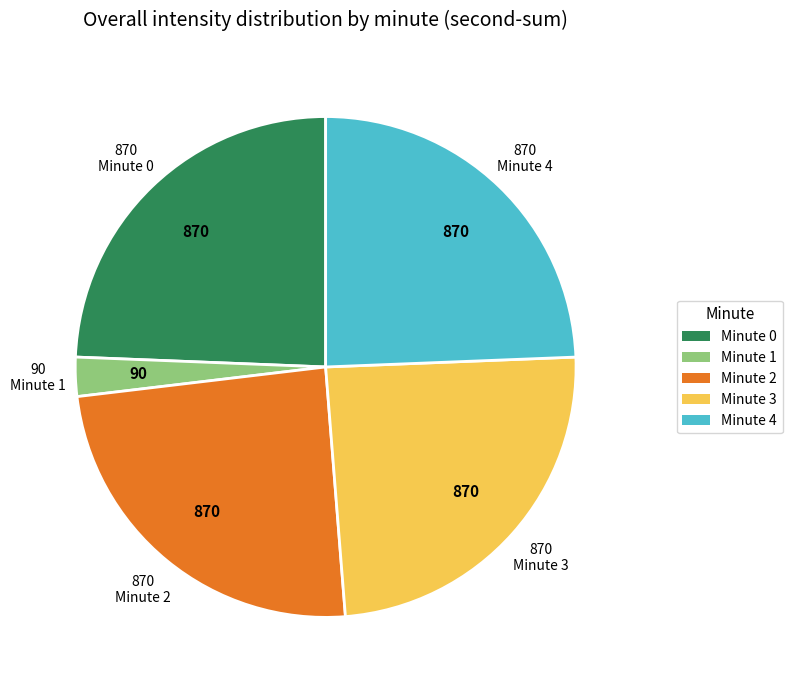

Is it true that Minute 3 is 38% of the pie?

False